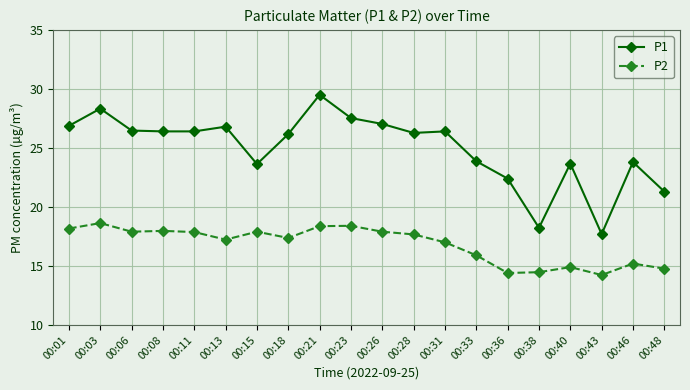

True or false: P2 and P1 cross at least once.

False